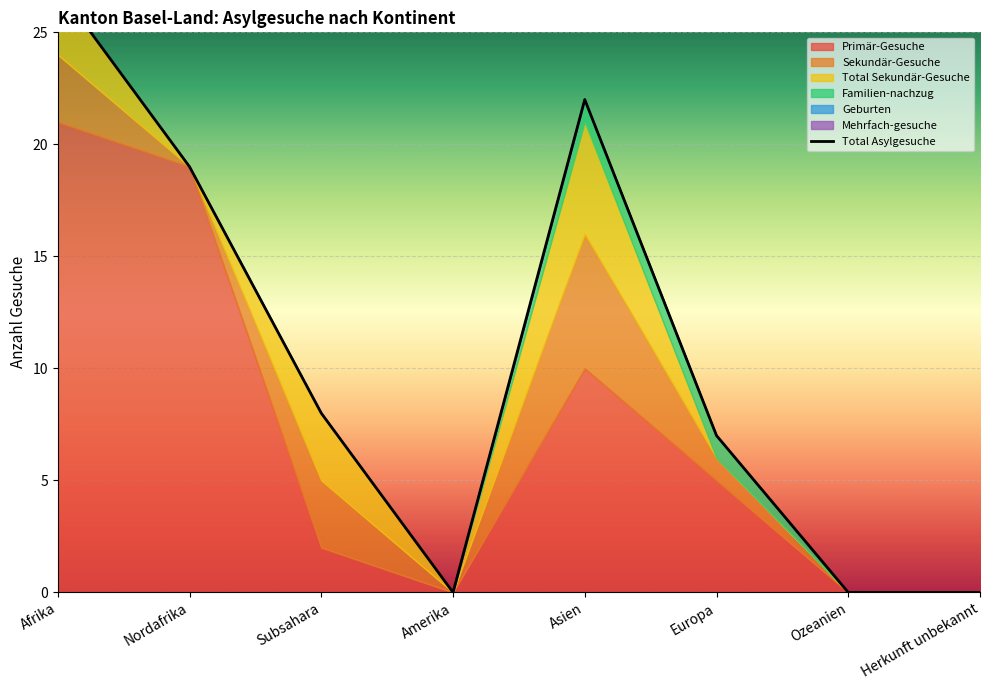

Reading left to right, transcribe all the data shown in this chart.

Primär-Gesuche: 21	19	2	0	10	5	0	0
Sekundär-Gesuche: 3	0	3	0	6	1	0	0
Total Sekundär-Gesuche: 3	0	3	0	5	0	0	0
Familien-nachzug: 0	0	0	0	1	1	0	0
Geburten: 0	0	0	0	0	0	0	0
Mehrfach-gesuche: 0	0	0	0	0	0	0	0